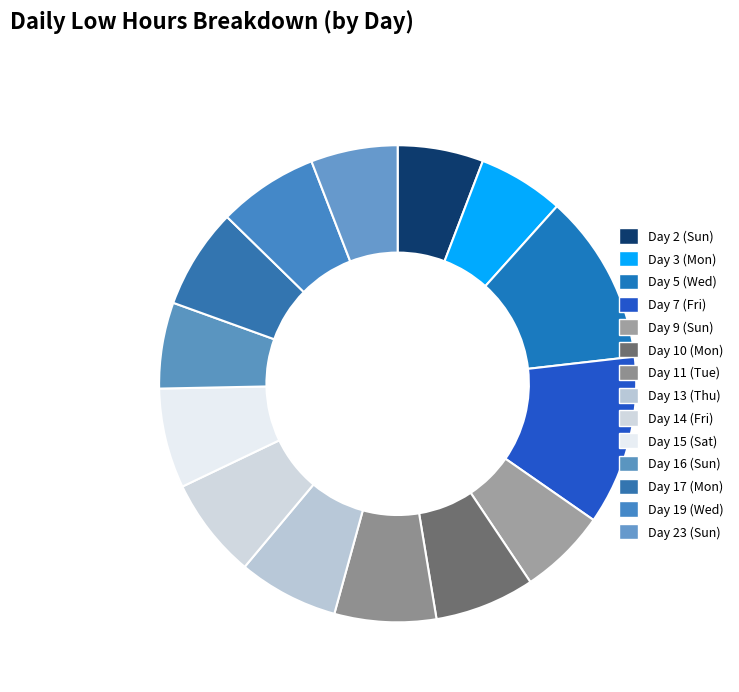

Which category has the smallest portion of the pie?

Day 2 (Sun)